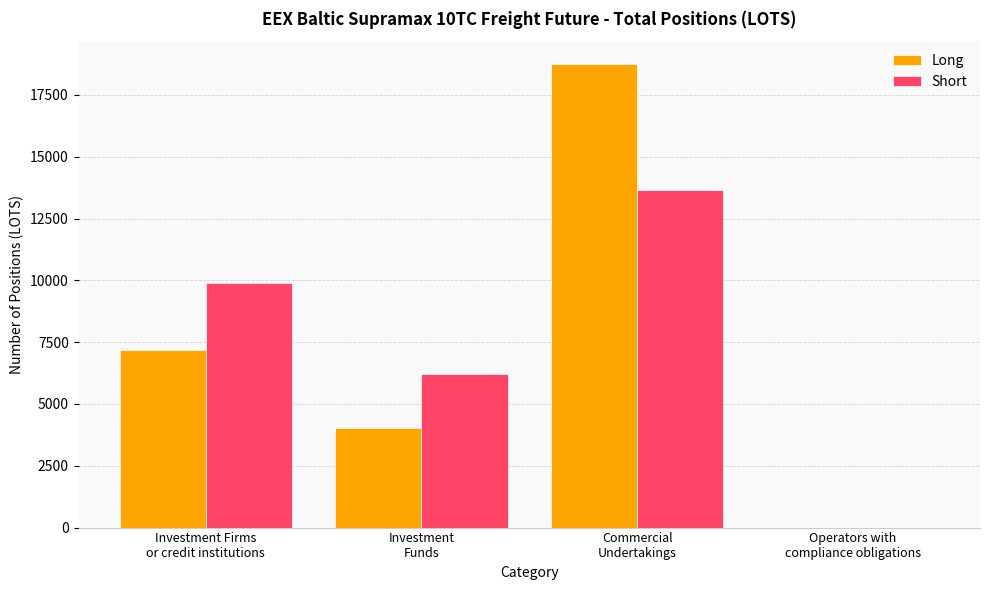

What is the maximum value shown in the chart?

18735.4